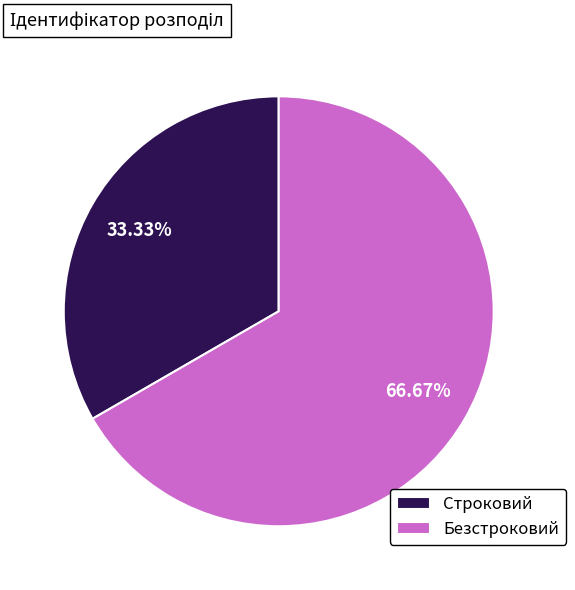

Rank the categories by value from highest to lowest.

Безстроковий, Строковий